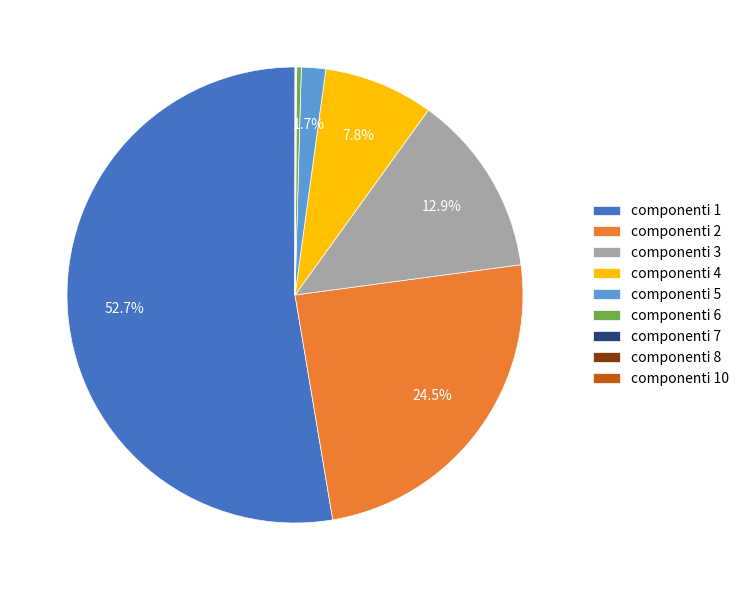

Which slice is the largest?

componenti 1